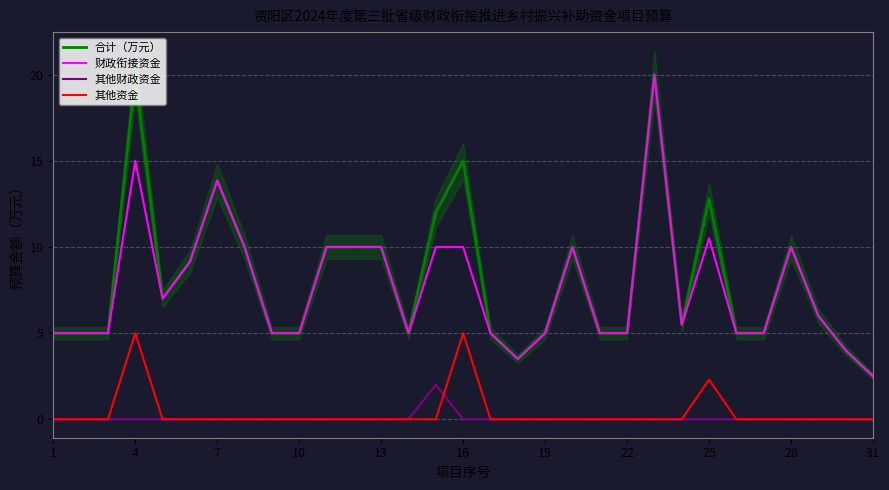

True or false: 其他财政资金 and 合计（万元） intersect in this chart.

False